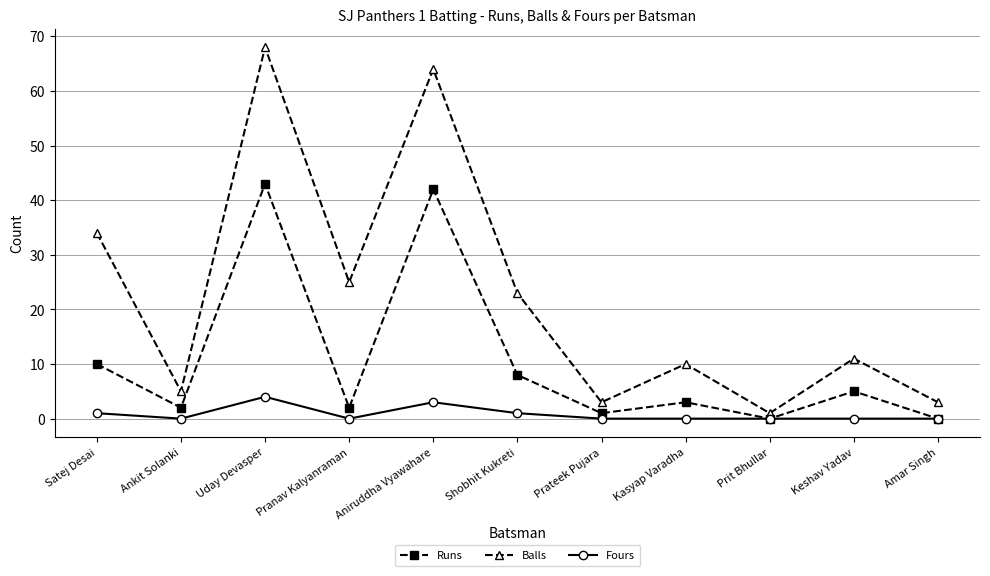

Is the value of Fours at Aniruddha Vyawahare greater than the value of Runs at Satej Desai?

No